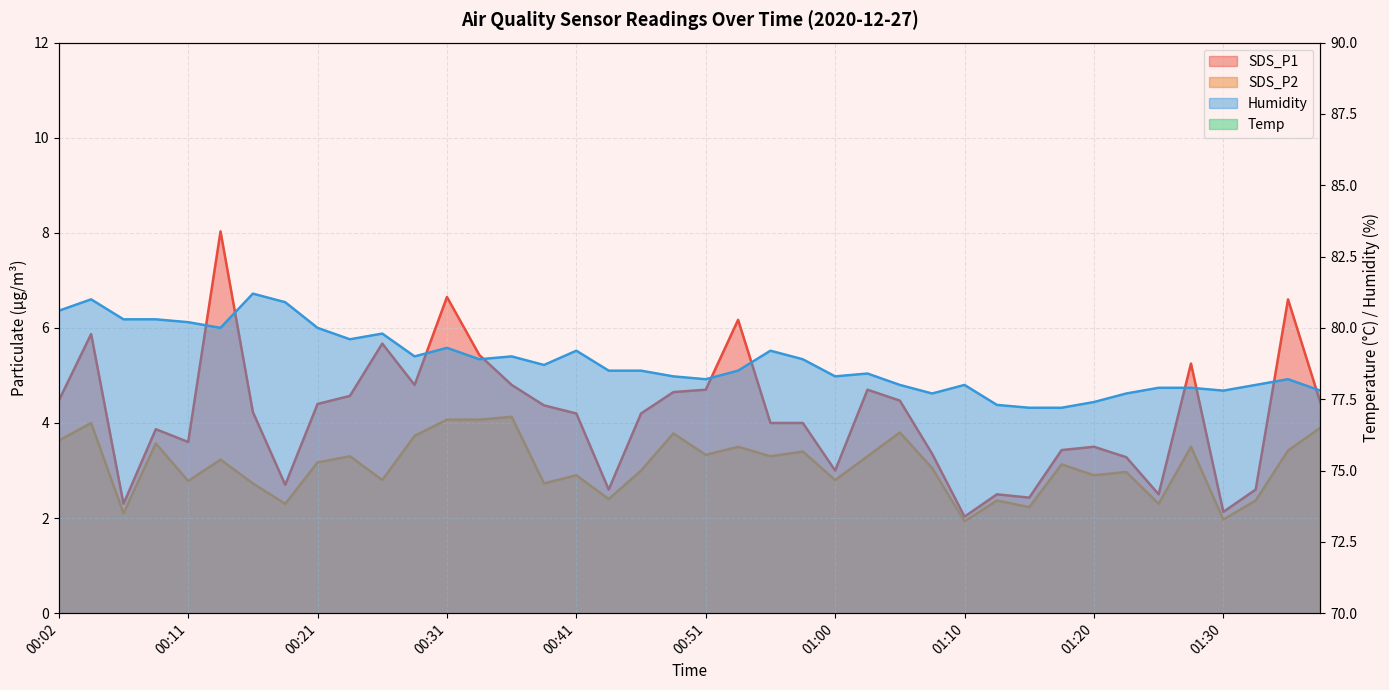

What are all the series names shown in the legend?

SDS_P1, SDS_P2, Temp, Humidity